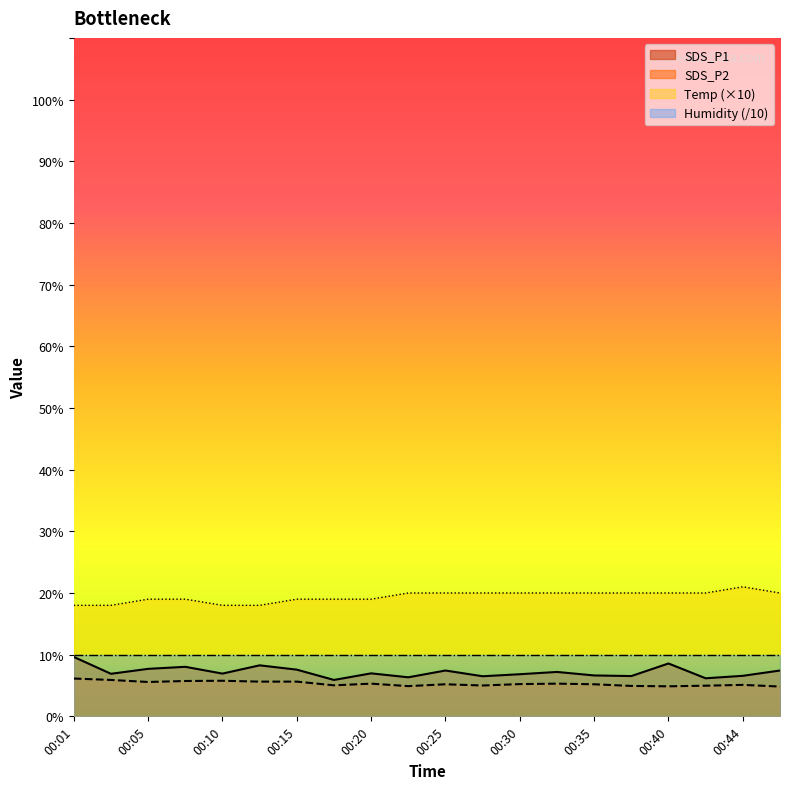

True or false: SDS_P2 has a value of 5.0 at 00:42.

True